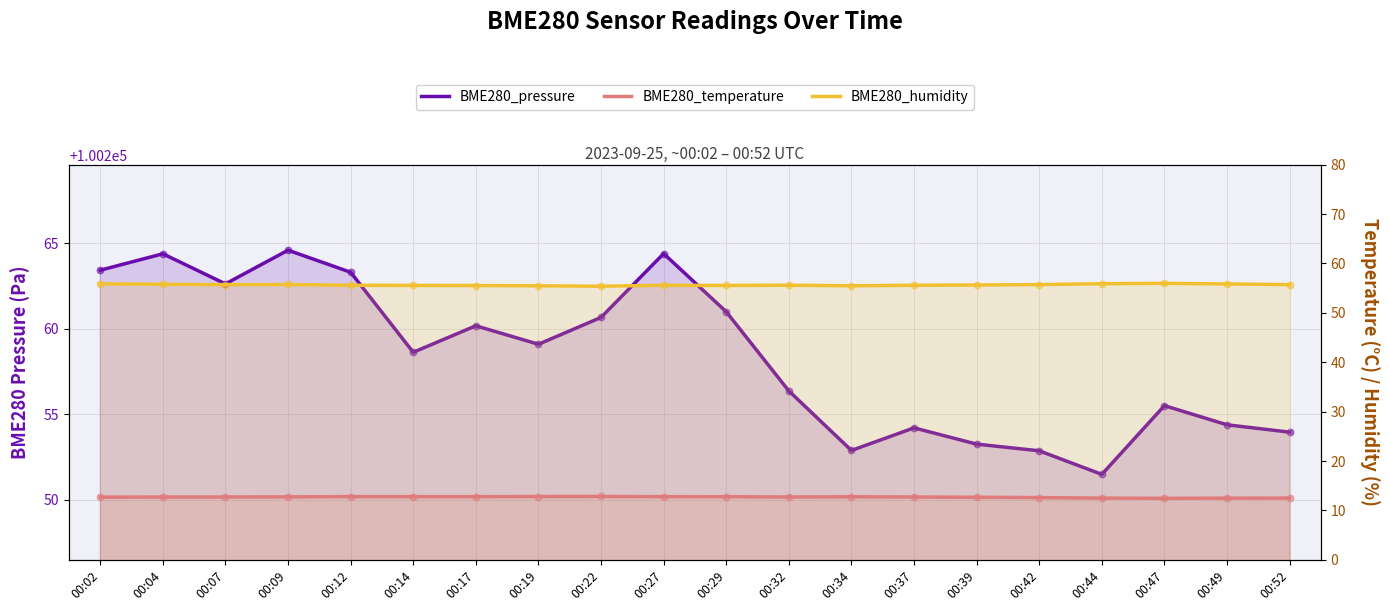

What is the total value across all series at 00:47?

100323.9